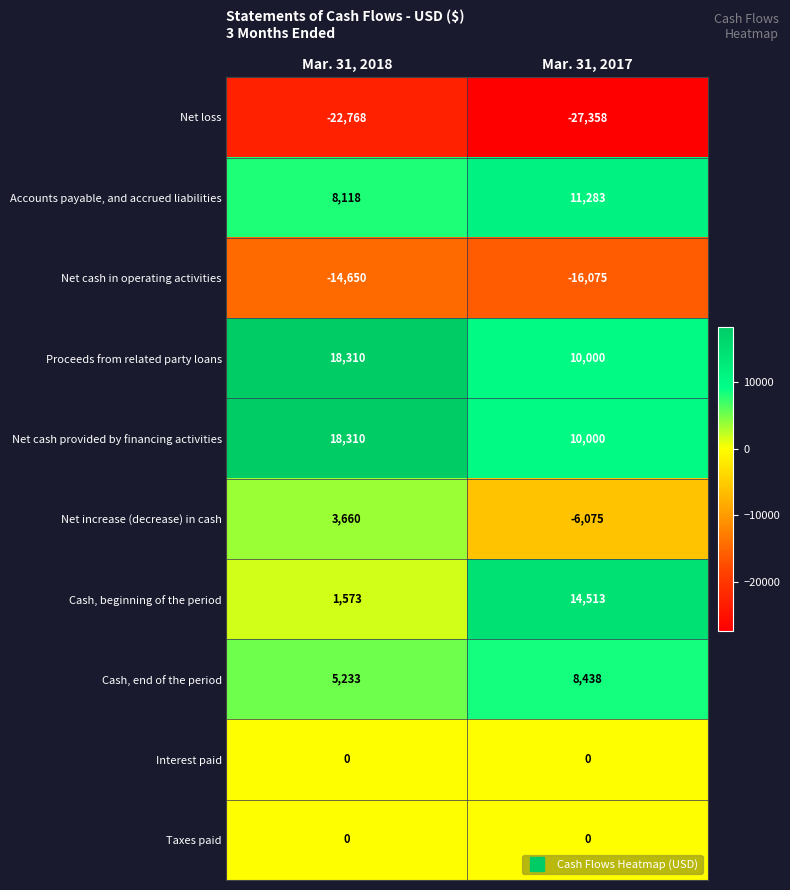

The Accounts payable, and accrued liabilities series shows 2362 at Mar. 31, 2018. True or false?

False